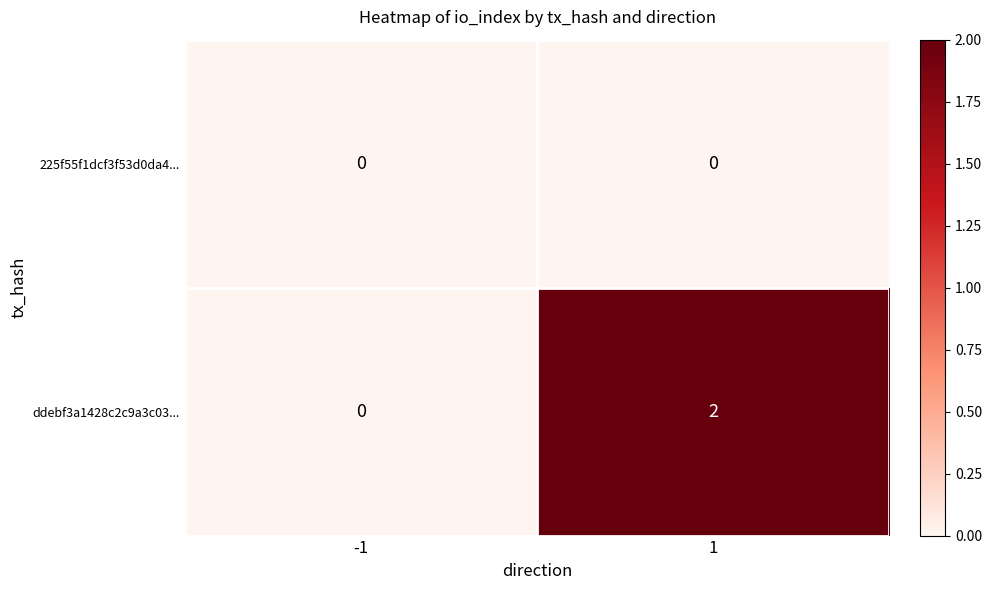

Is it true that ddebf3a1428c2c9a3c03... equals 0 at -1?

True